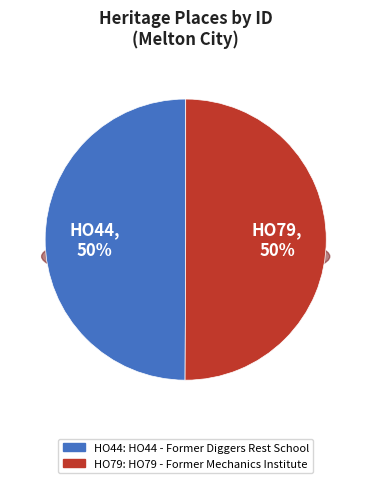

What is the smallest slice in the pie chart?

HO44 - Former Diggers Rest School